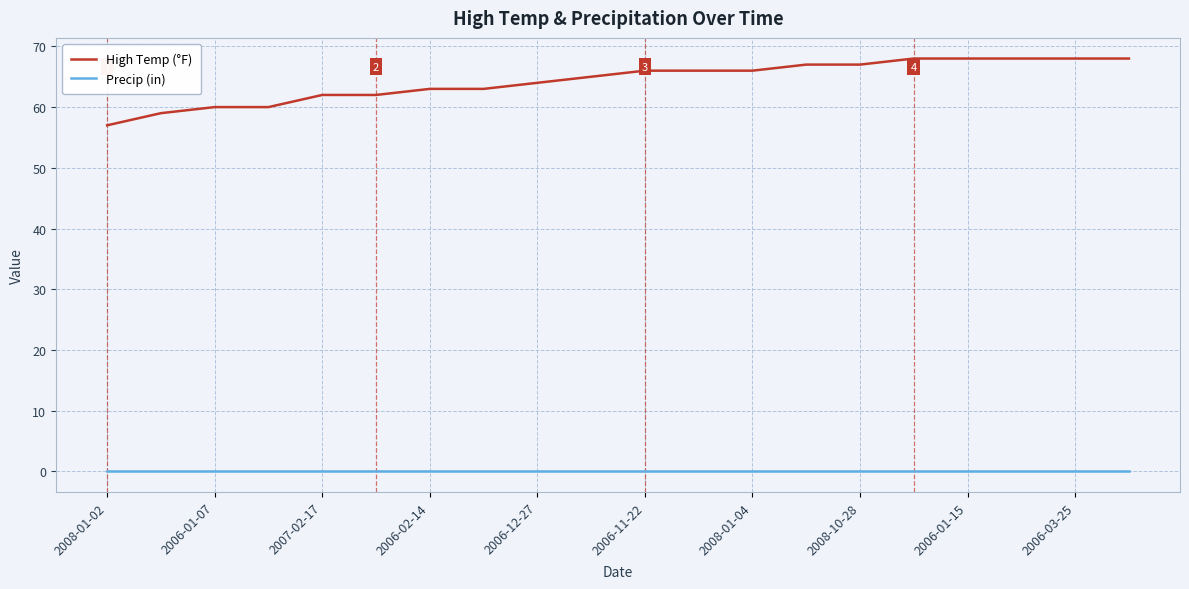

True or false: High Temp (°F) and Precip (in) intersect in this chart.

False